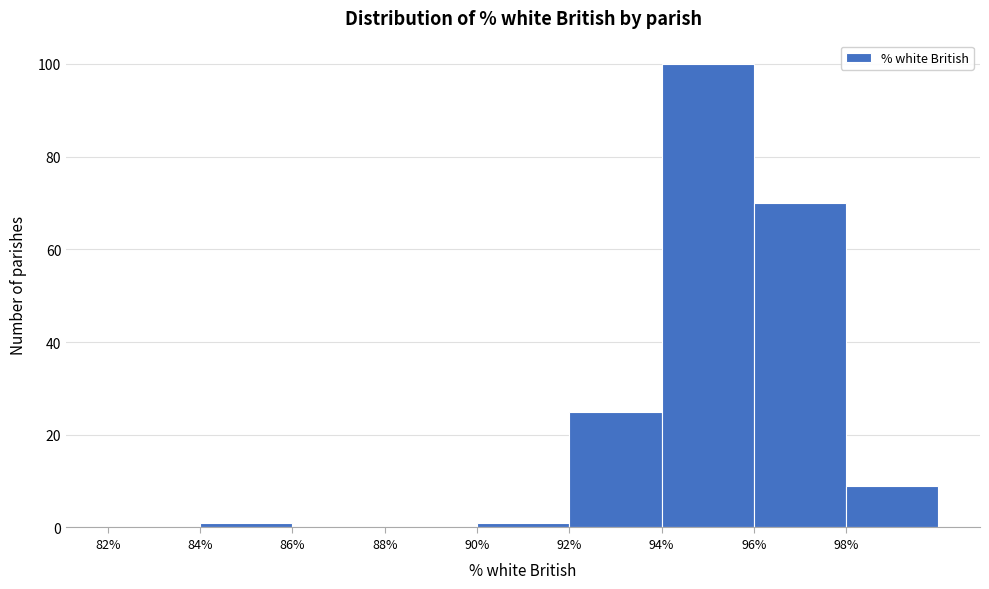

Reading left to right, list every bar in this chart as the range it spans on the x-axis followed by its height. The values are not printed on the chart, so give them approximately, as read against the axis.

82 to 84: 0
84 to 86: under 2
86 to 88: 0
88 to 90: 0
90 to 92: under 2
92 to 94: 26
94 to 96: 100
96 to 98: 70
98 to 100: 10